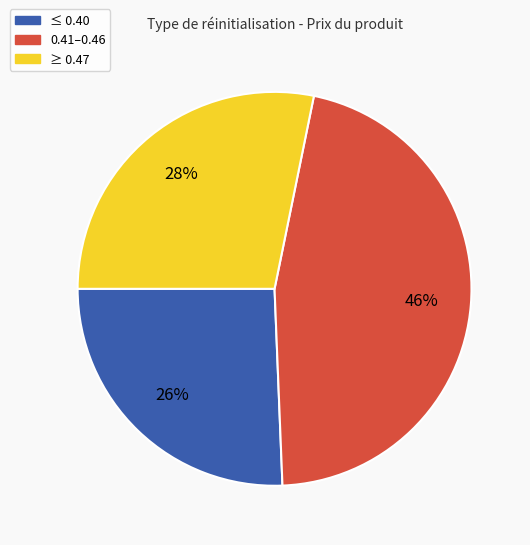

Is there a majority slice in this chart?

No